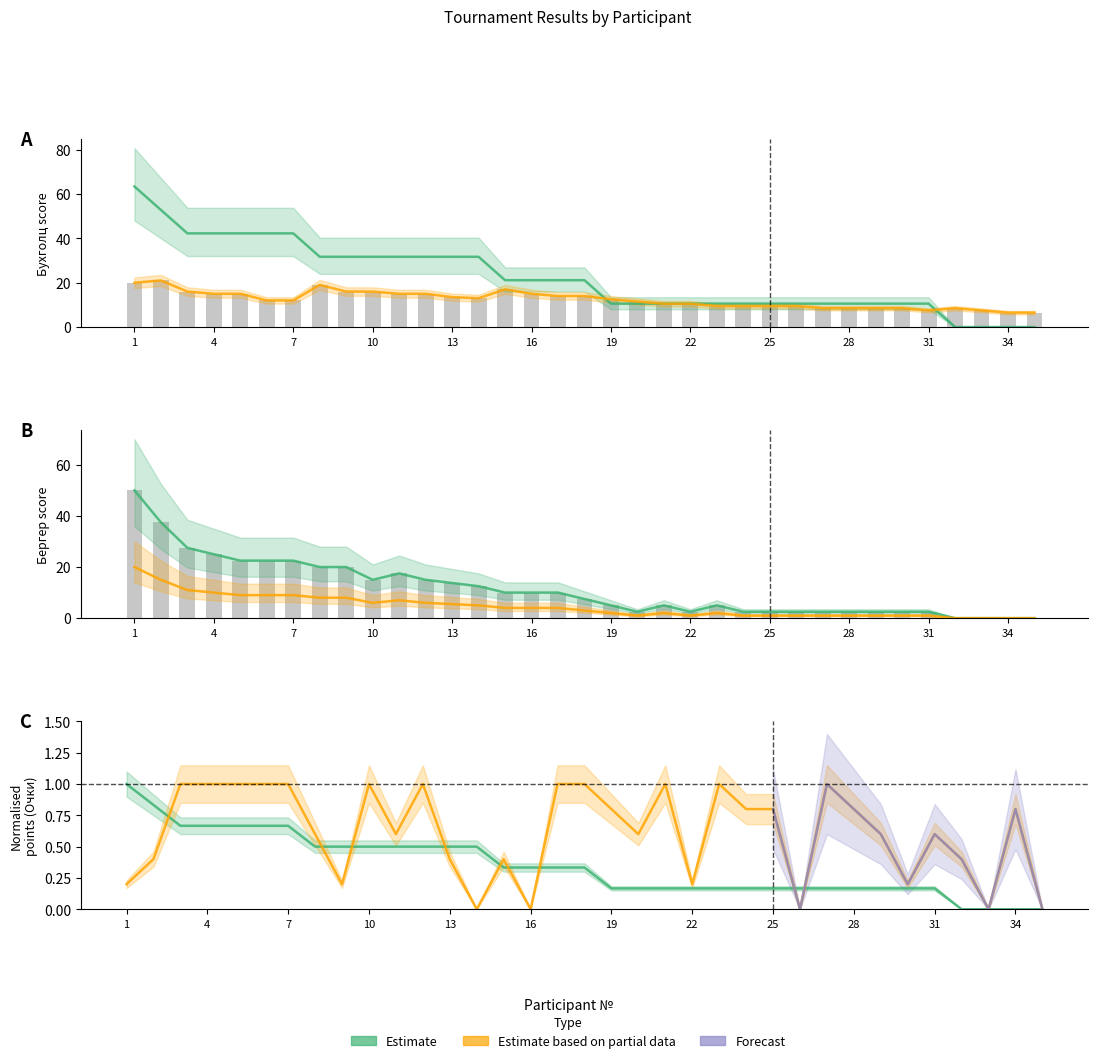

How many categories are shown in the chart?

35